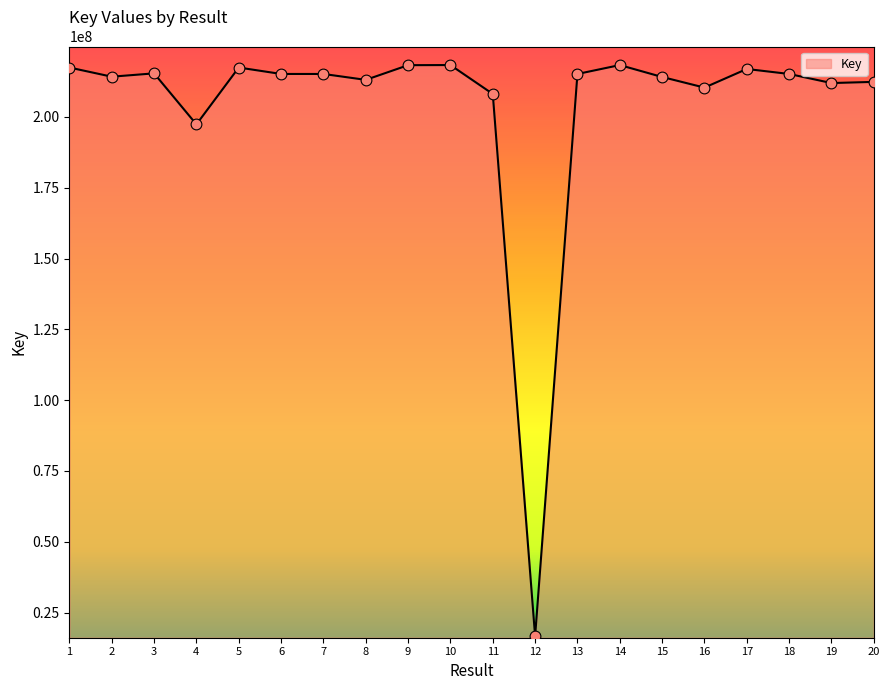

What is the change in value from 3 to 5?

+2058387